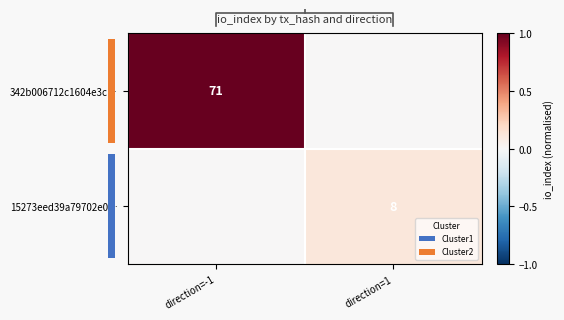

Which series changed the most between direction=-1 and direction=1?

342b006712c1604e3c…